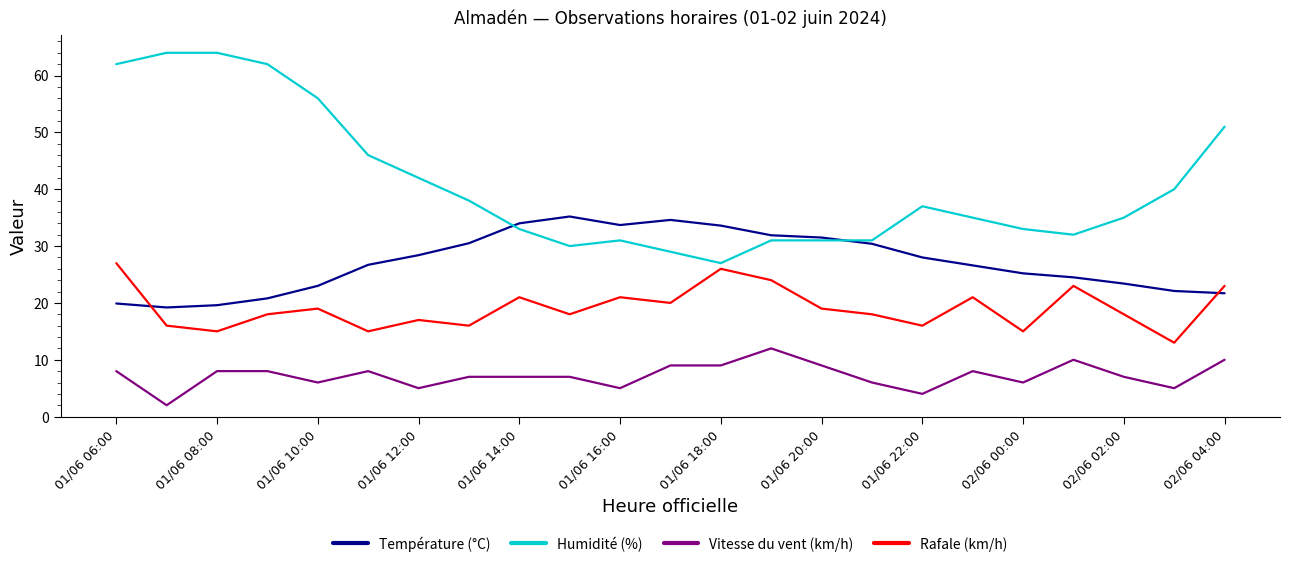

In Température (°C), how many points are higher than both neighbors (excluding endpoints)?

2